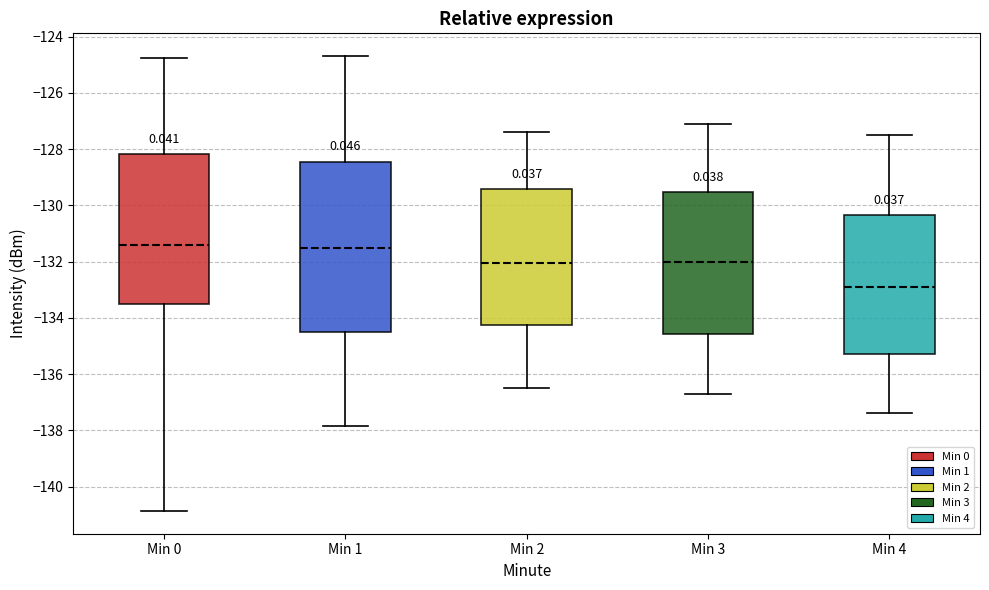

Reading left to right, read every box against the y-axis: the position of its median line, the range the box covers, and the ends of its whiskers. The values are not printed on the chart, so give them approximately, as read against the axis.

Min 0: median -131.4, box -133.6 to -128.2, whiskers -140.8 to -124.8
Min 1: median -131.4, box -134.4 to -128.4, whiskers -137.8 to -124.6
Min 2: median -132.0, box -134.2 to -129.4, whiskers -136.4 to -127.4
Min 3: median -132.0, box -134.6 to -129.6, whiskers -136.6 to -127.0
Min 4: median -132.8, box -135.2 to -130.4, whiskers -137.4 to -127.4